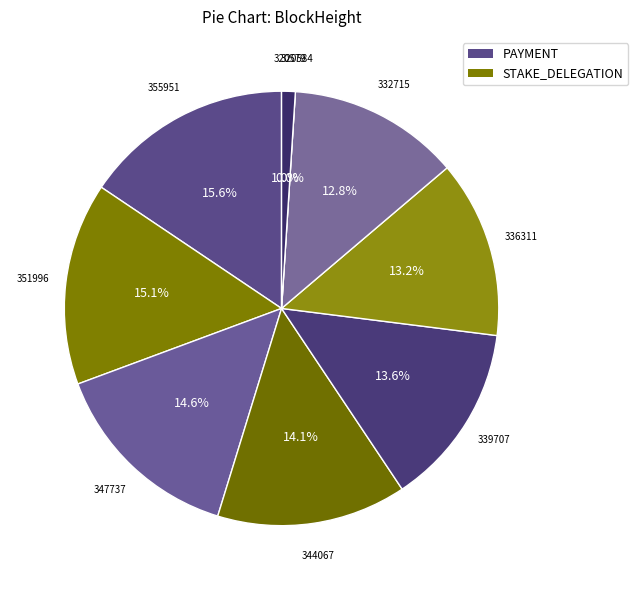

How many slices are in this pie chart?

9